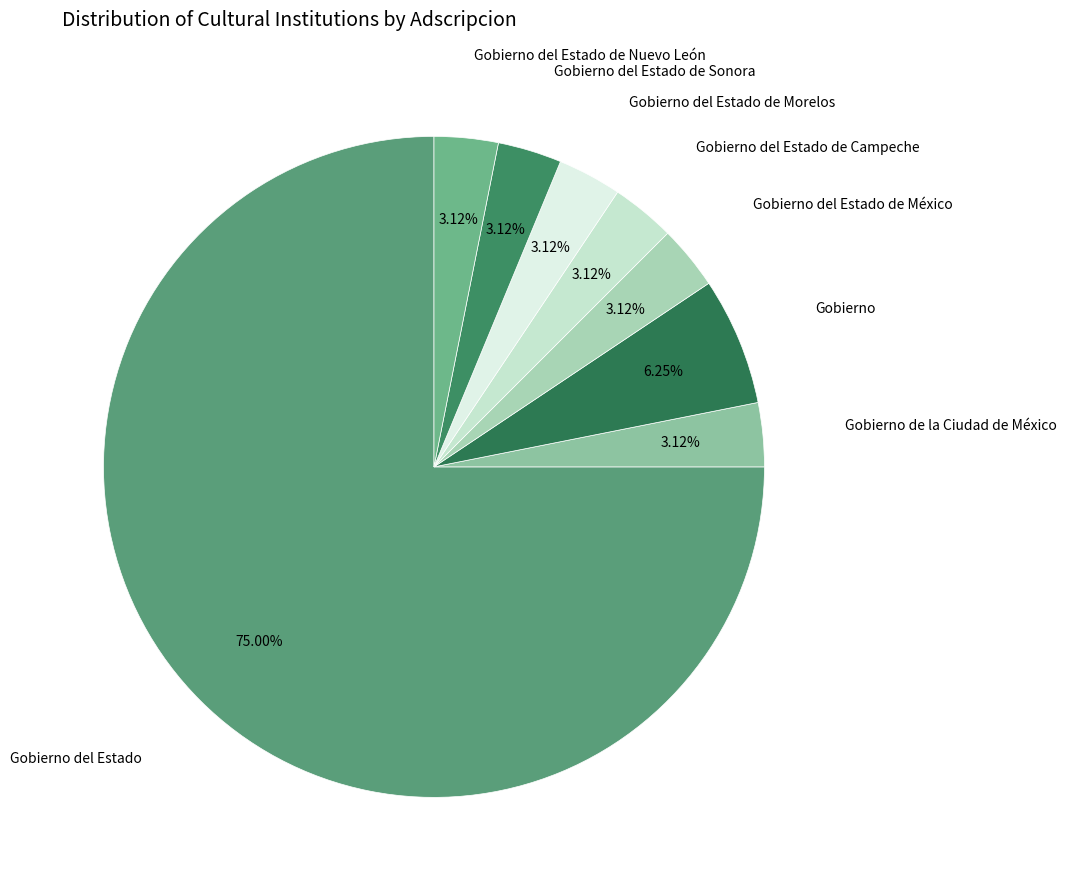

What is the largest slice in the pie chart?

Gobierno del Estado